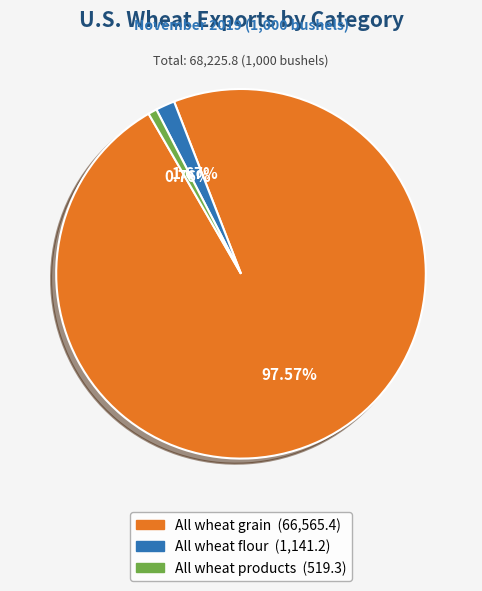

Does any single category account for the majority?

Yes